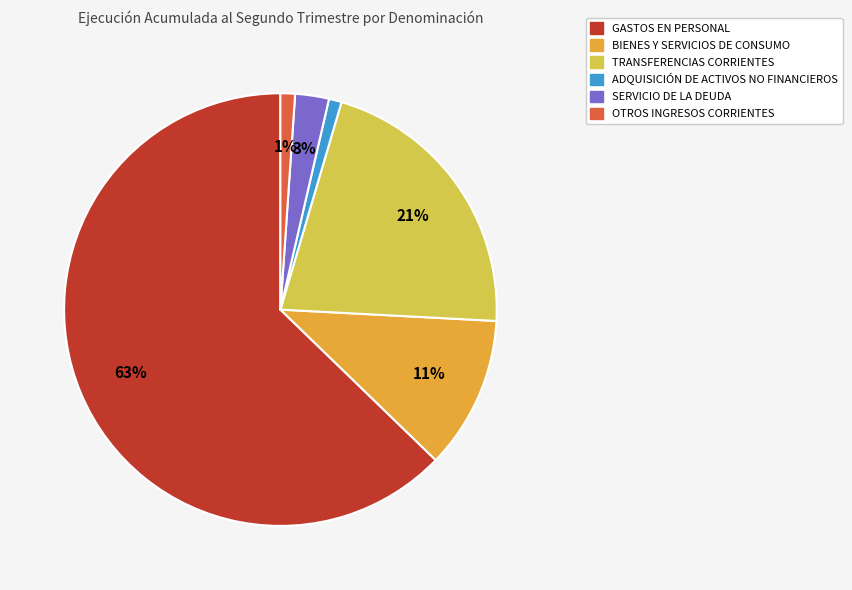

To the nearest percent, what is the difference between the largest and smallest slice percentages?

62%